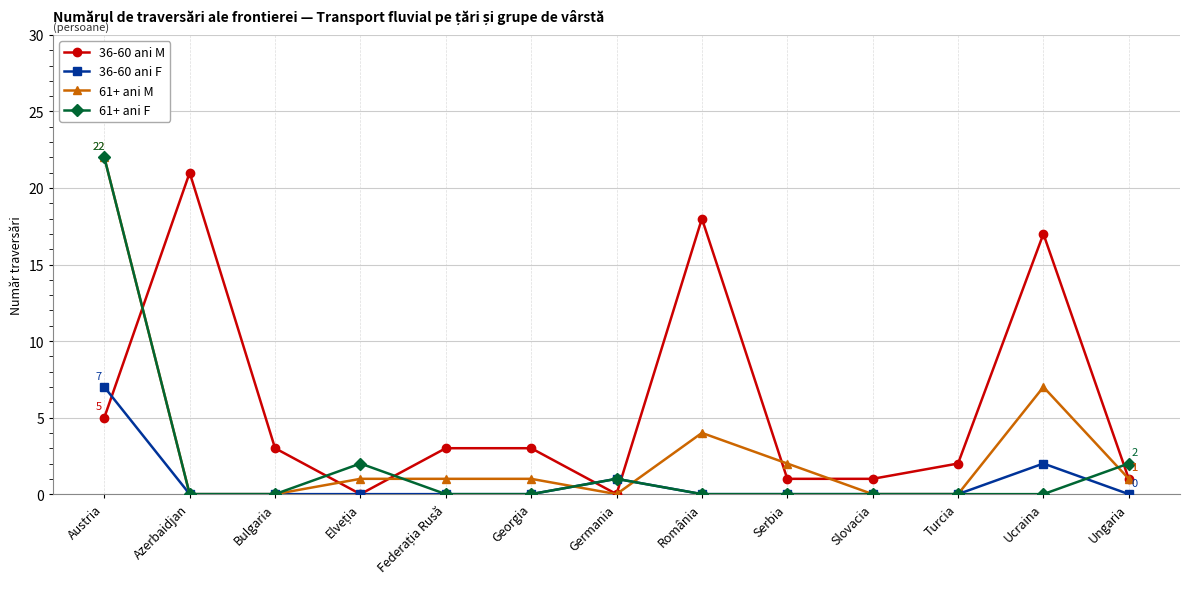

Rank the series by their average value, from highest to lowest.

36-60 ani M, 61+ ani M, 61+ ani F, 36-60 ani F